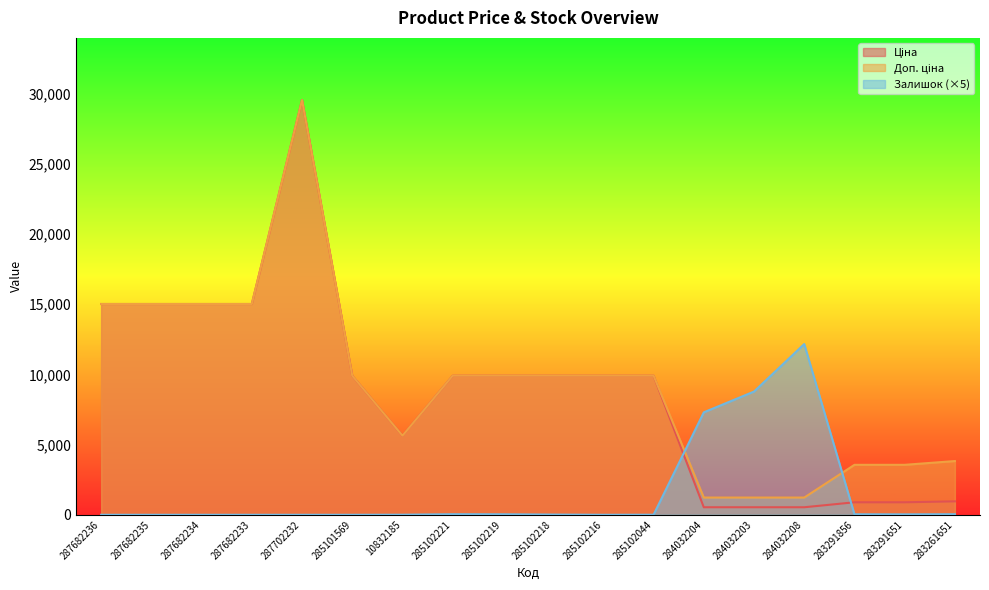

How many intersections are there between Залишок and Доп. ціна?

2